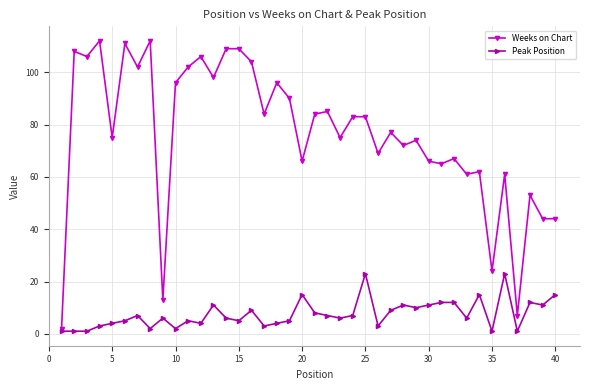

True or false: Peak Position and Weeks on Chart cross at least once.

False